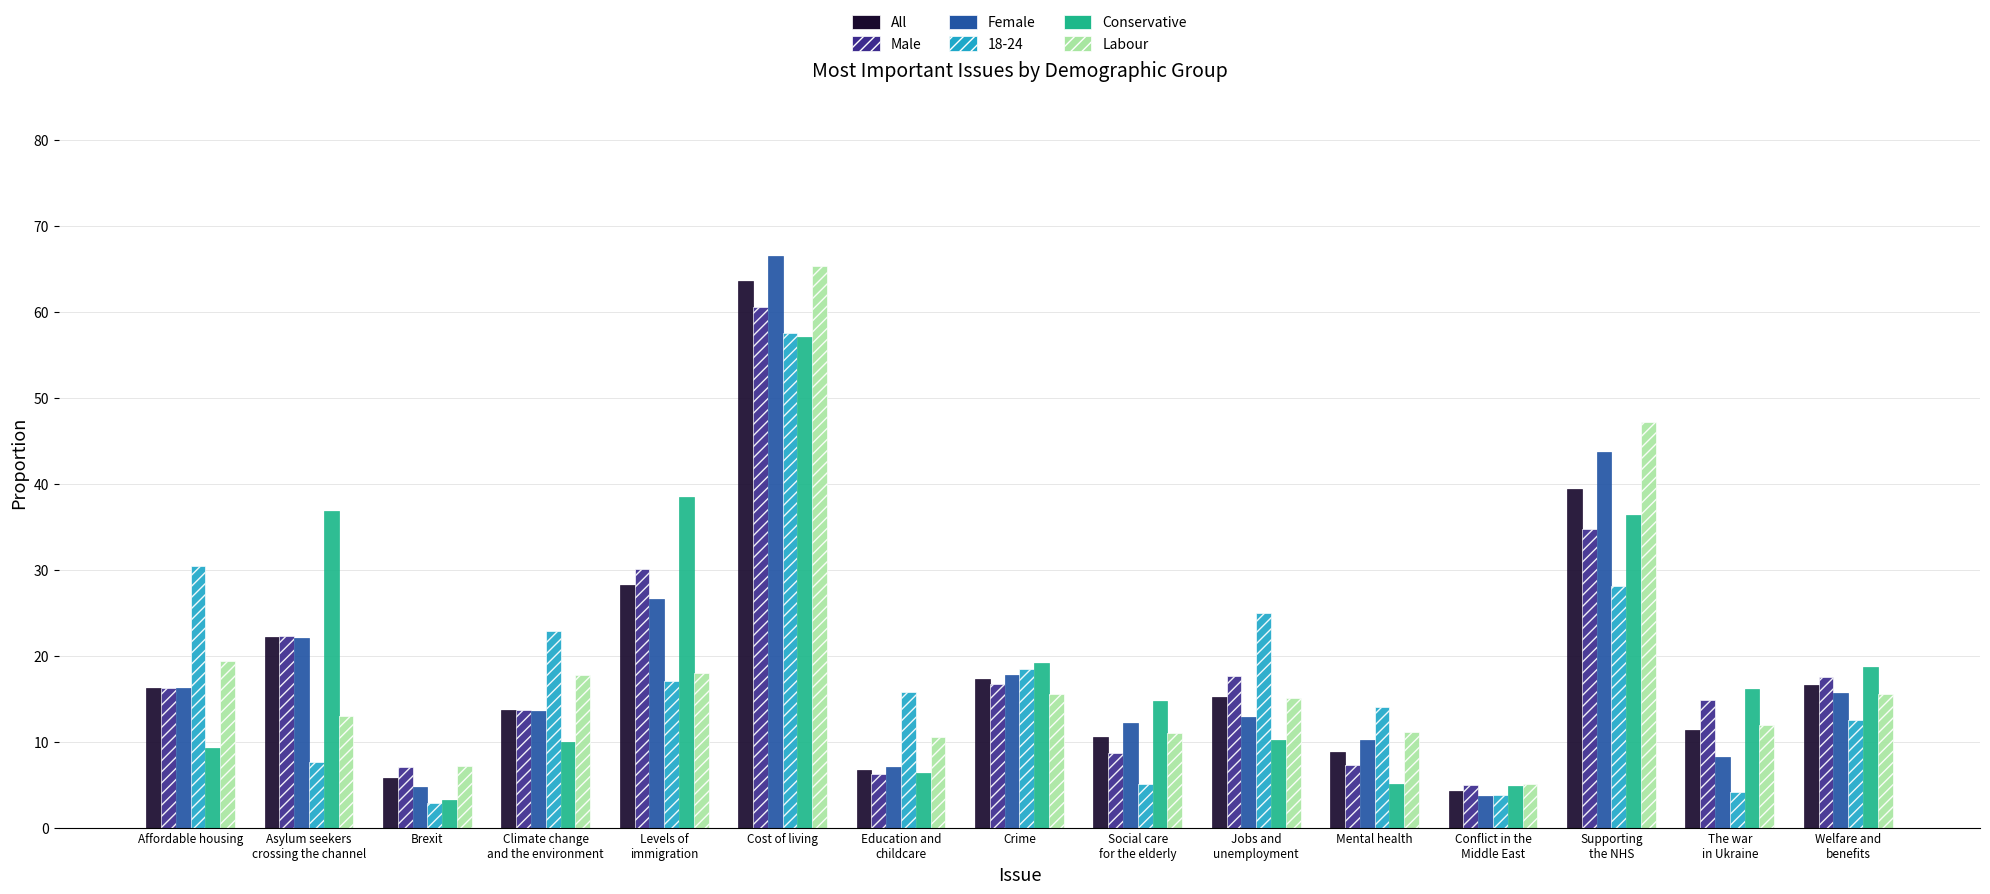

What is the maximum value for All?

63.6